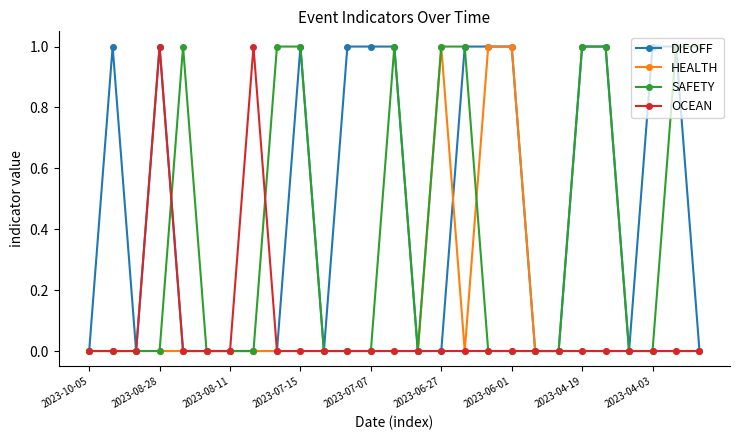

True or false: DIEOFF has more than 1 points higher than both neighbors.

True